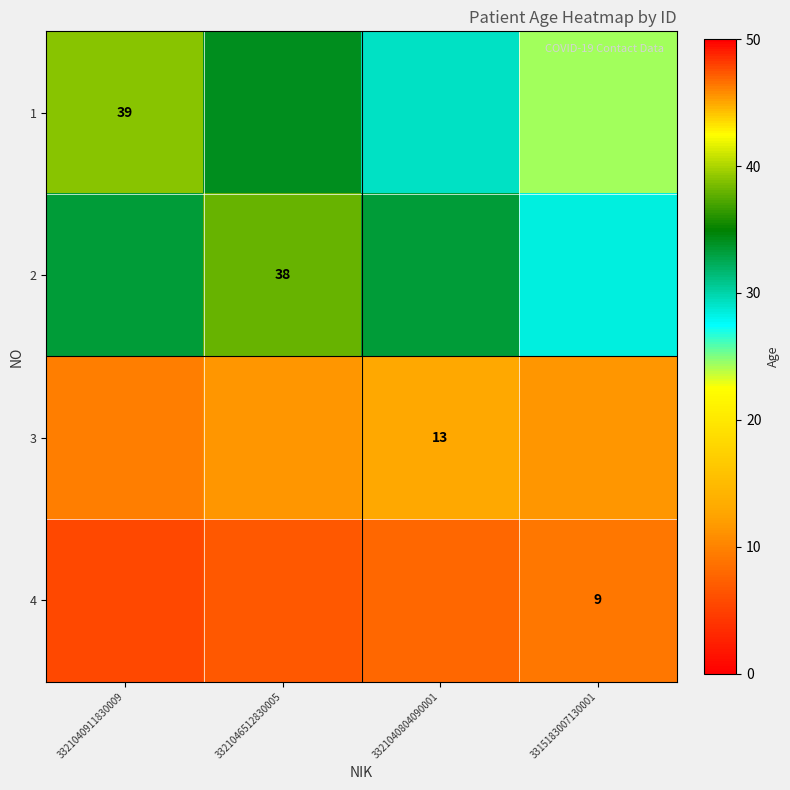

How many data points in 1 are less than 34?

2